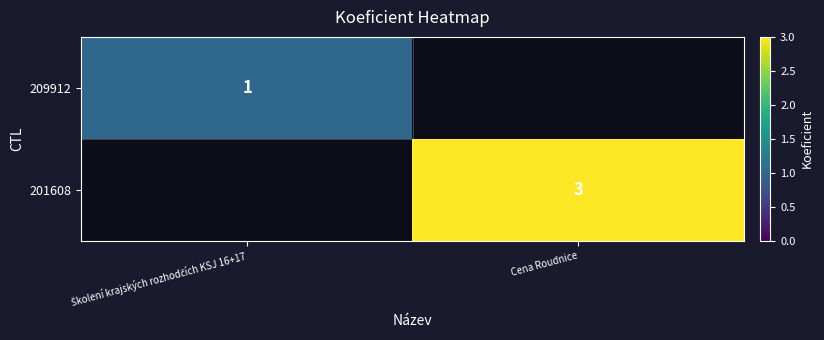

The 201608 series shows 2 at Cena Roudnice. True or false?

False